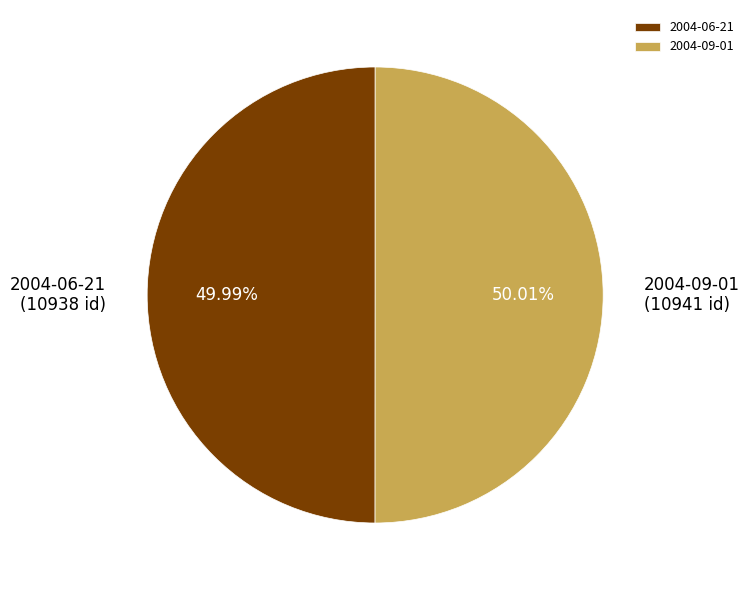

Does any single category account for the majority?

Yes